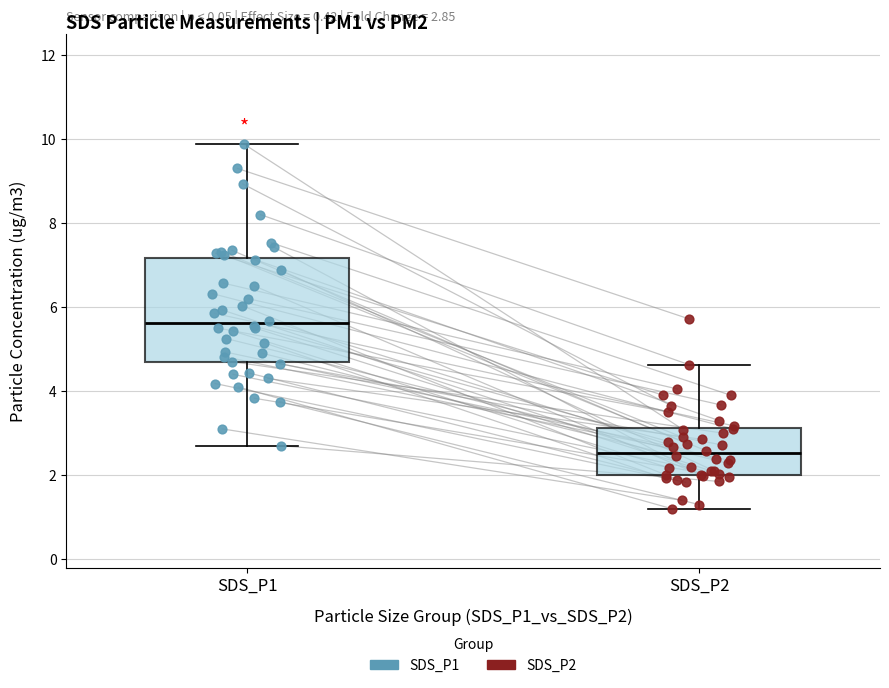

Which box's median line is the lowest?

SDS_P2